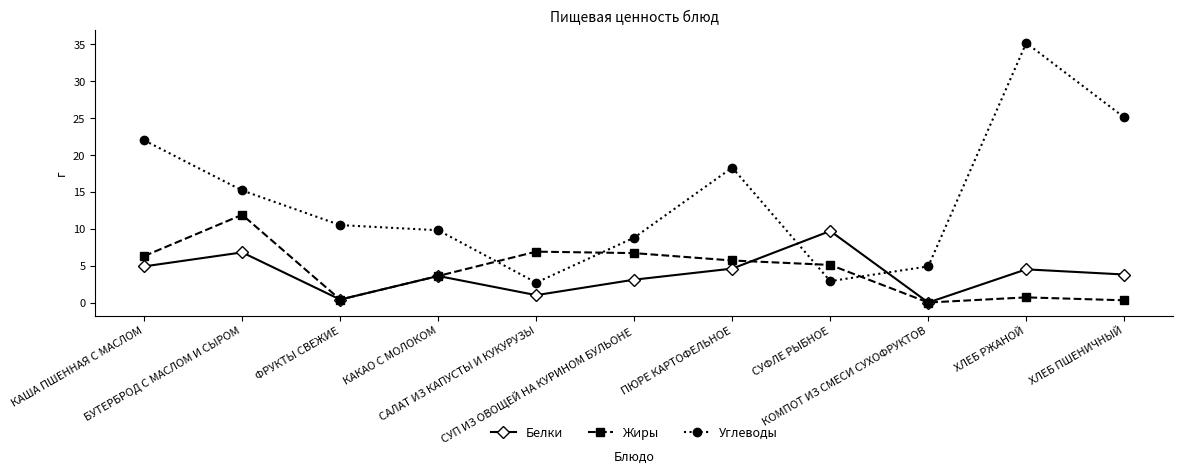

At how many categories does at least one series exceed 6?

10